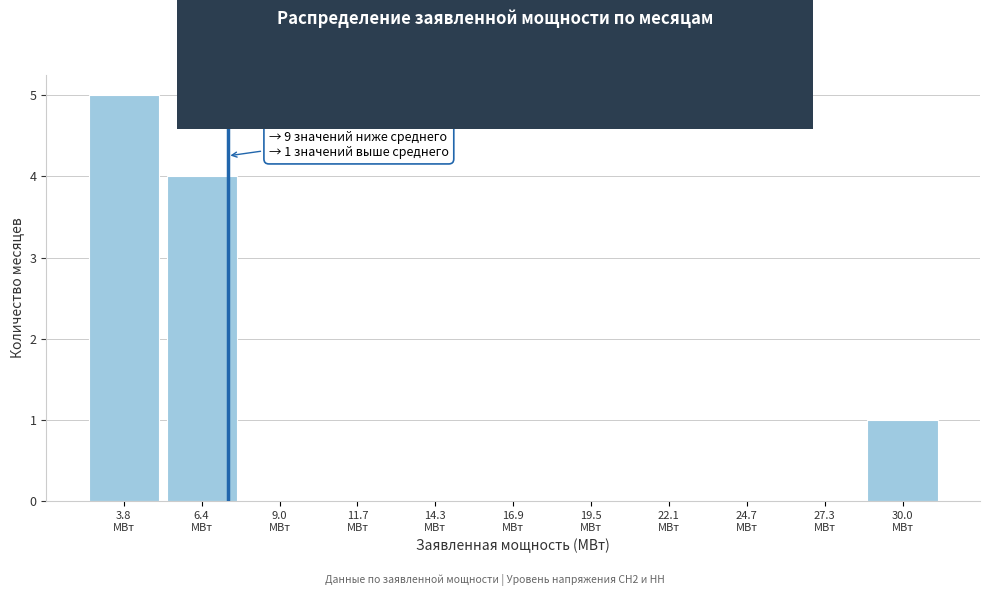

Which range on the x-axis has the tallest bar?

2.5 to 5.0